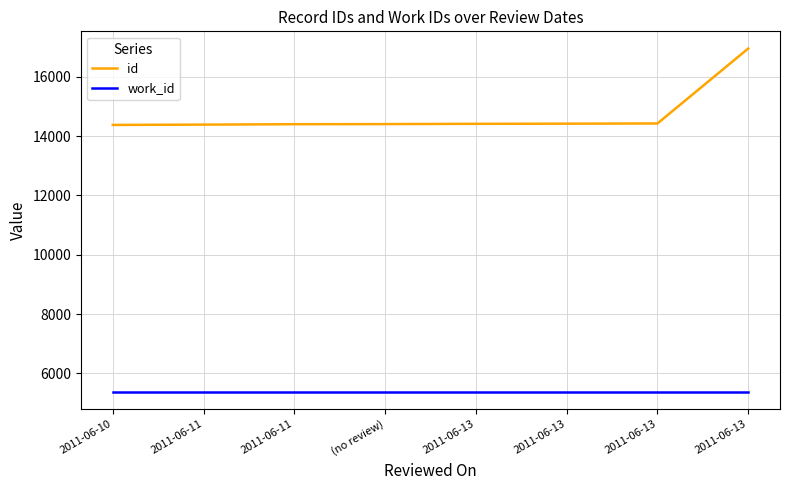

Does the chart display data point markers on the line(s)?

No